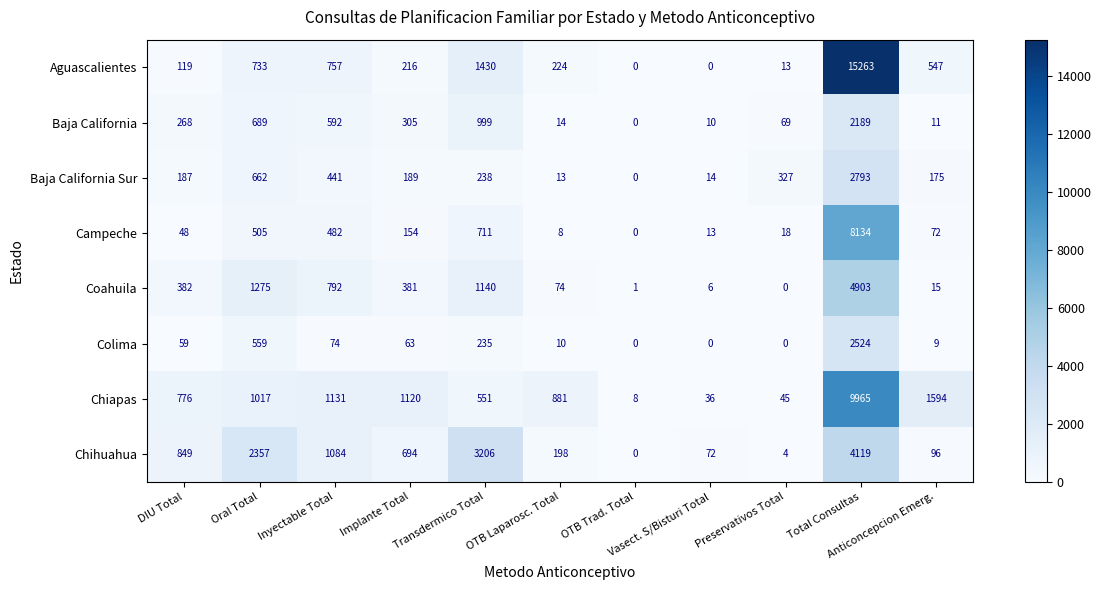

Which series has the widest spread of values?

Aguascalientes